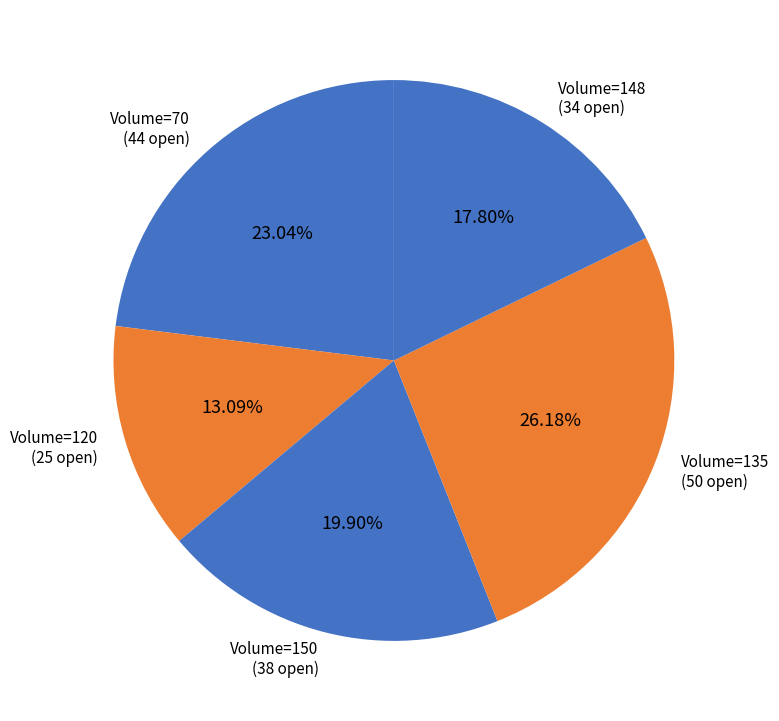

What is the ratio of the value at Volume=135 (50 open) to the value at Volume=148 (34 open)?

1.5